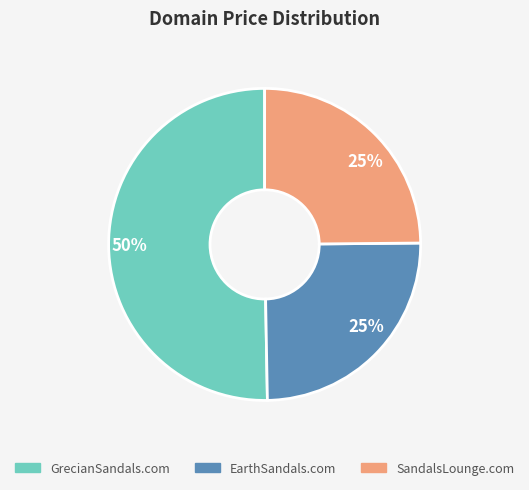

Does SandalsLounge.com represent more than half of the total?

No